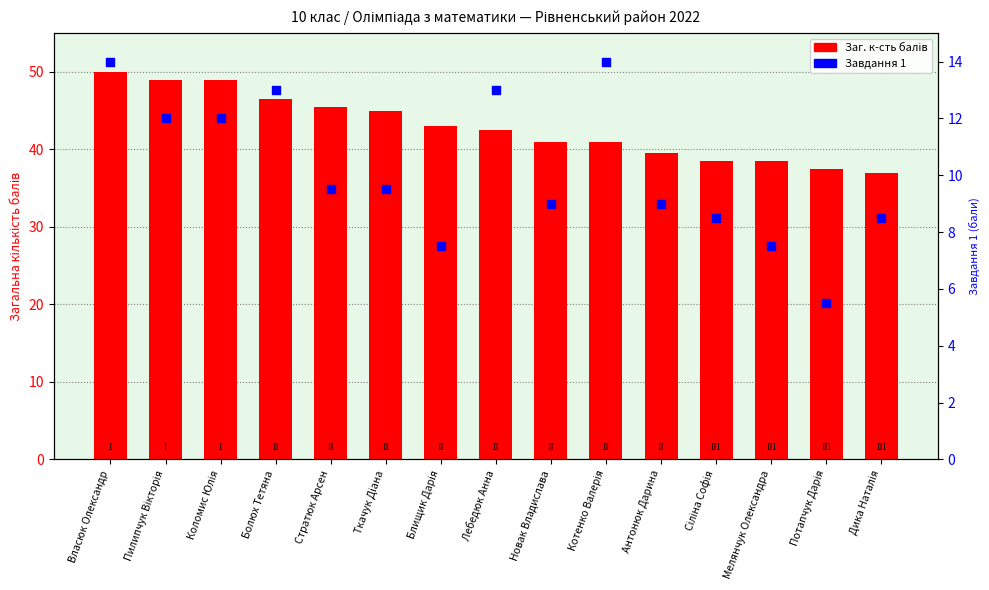

Is the value of Заг. к-сть балів at Ткачук Діана greater than the value of Завдання 1 at Дика Наталія?

Yes